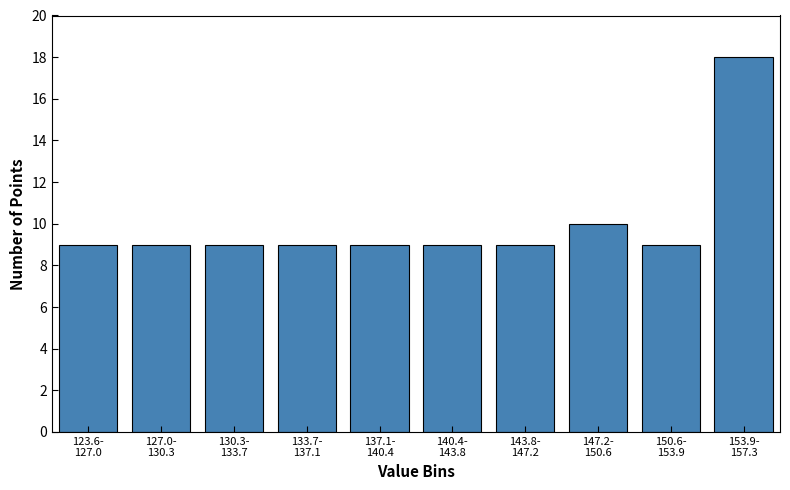

Reading right to left, extract all data points from this chart.

18	9	10	9	9	9	9	9	9	9